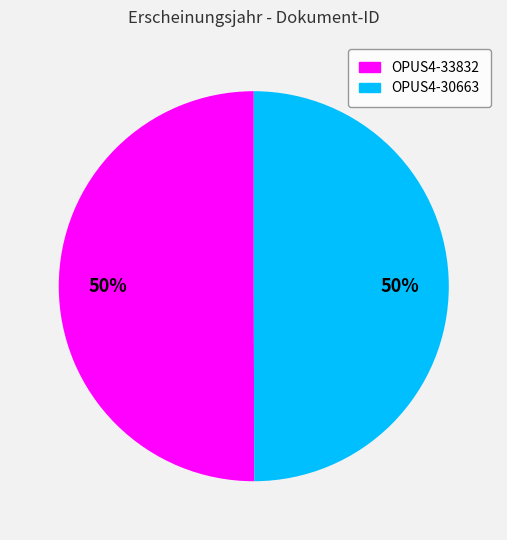

What is the ratio of the value at OPUS4-30663 to the value at OPUS4-33832?

1.0